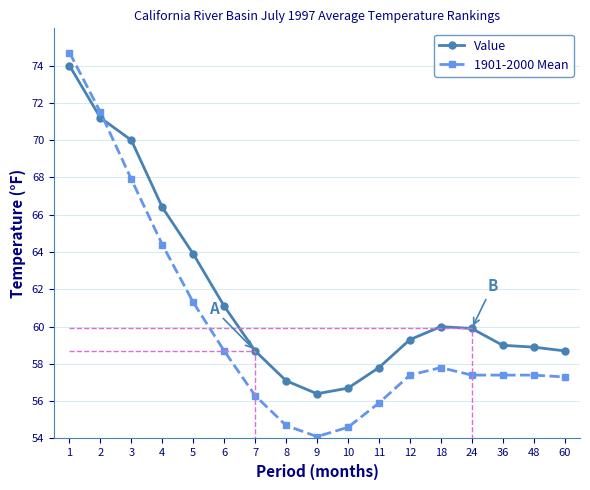

What are all the series names shown in the legend?

Value, 1901-2000 Mean